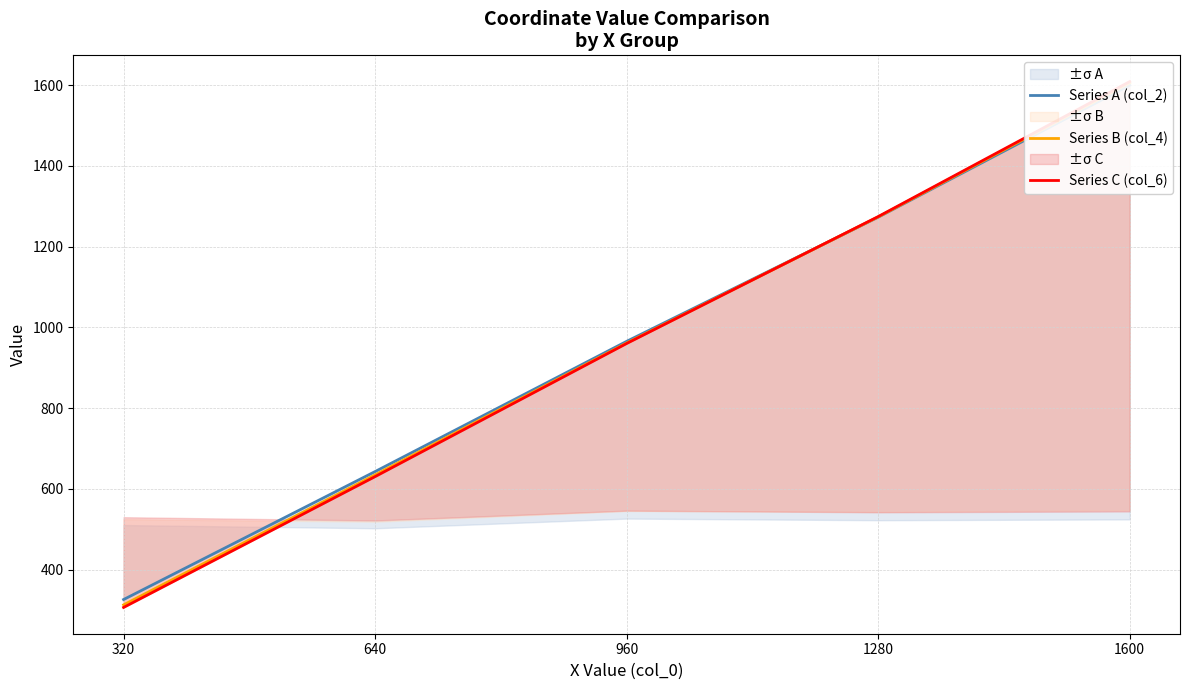

Rank the series by their average value, from highest to lowest.

Series A (col_2), Series B (col_4), Series C (col_6)